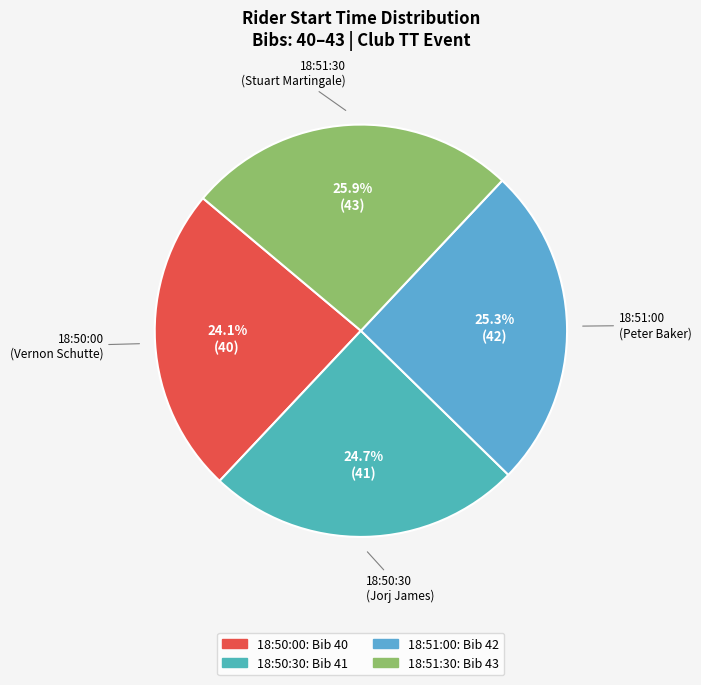

Do 18:50:30 and 18:51:30 together represent more than half of the pie?

Yes